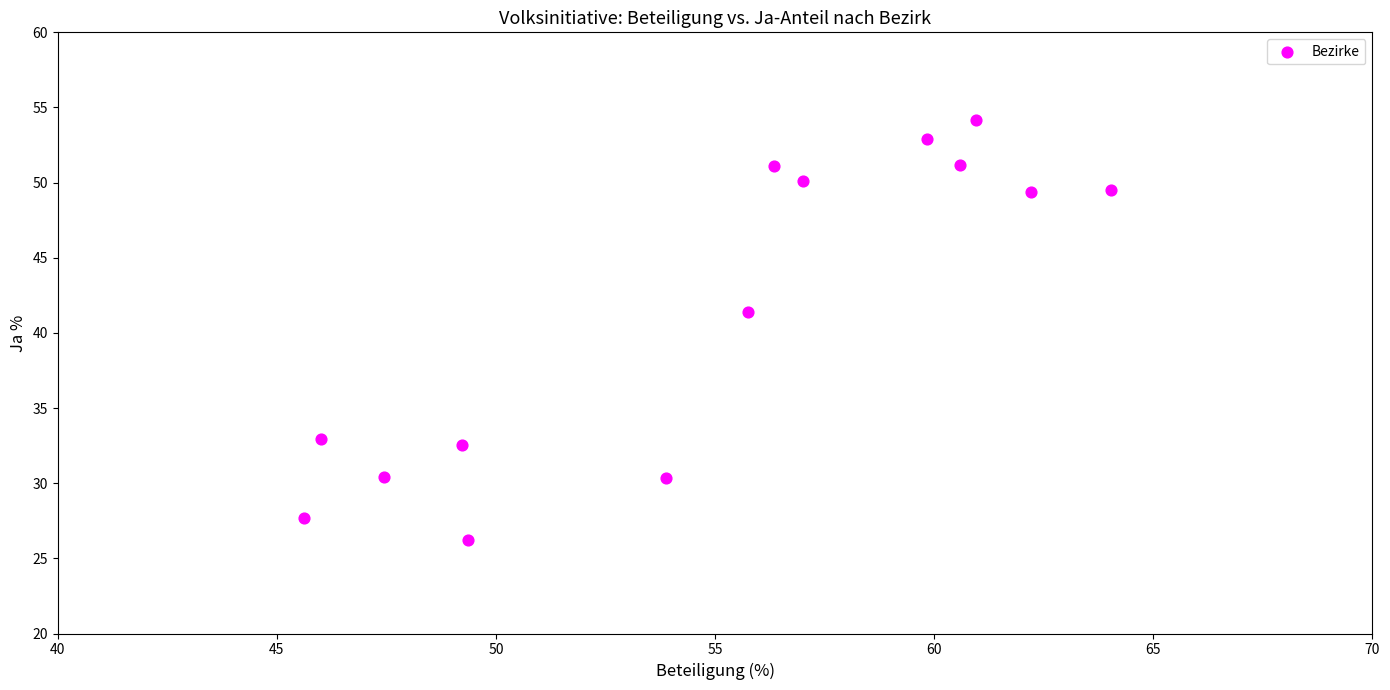

What Y value in the scatter plot is closest to 40?

41.4